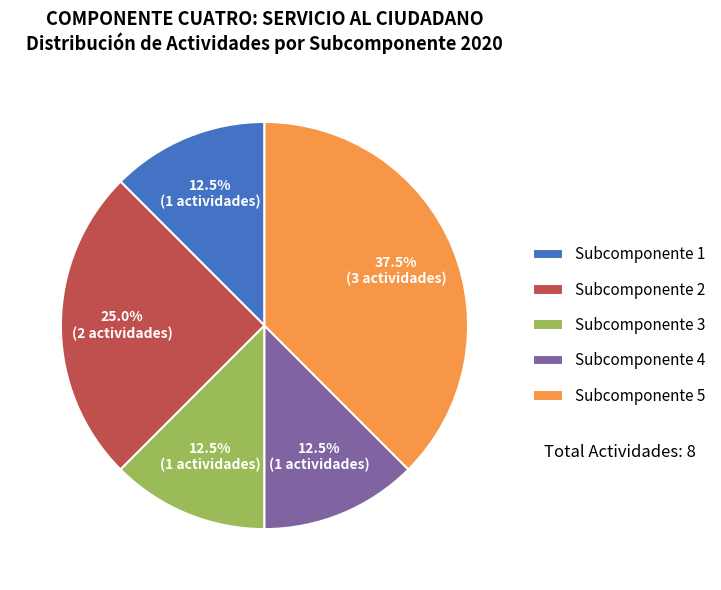

True or false: Subcomponente 4 accounts for 4% of the total.

False